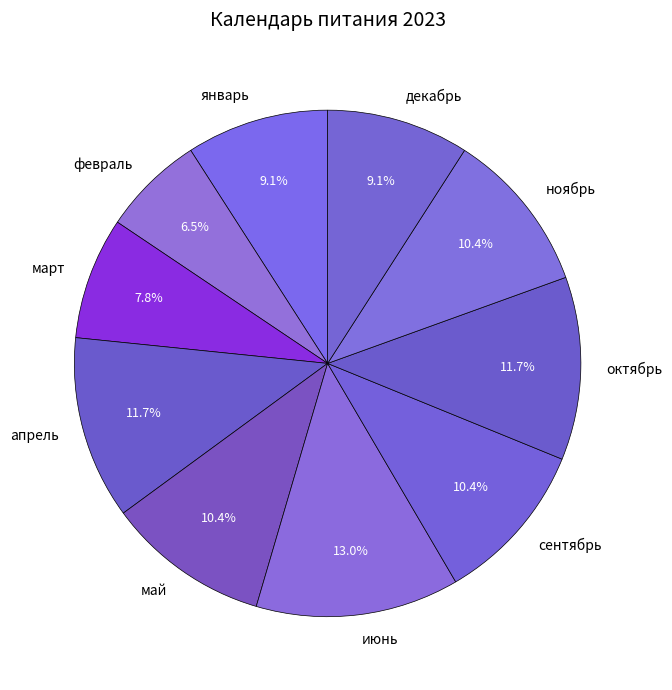

Which has a higher value, февраль or июнь?

июнь